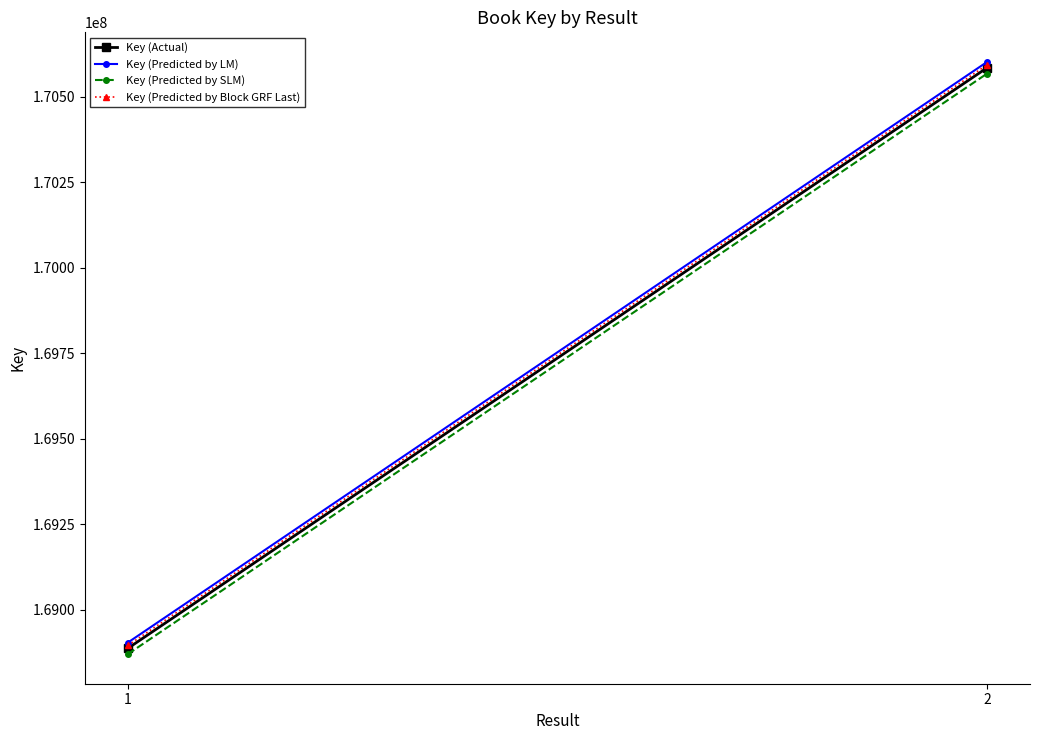

What is the difference between the Key (Actual) values at 2 and 1?

1697368.0